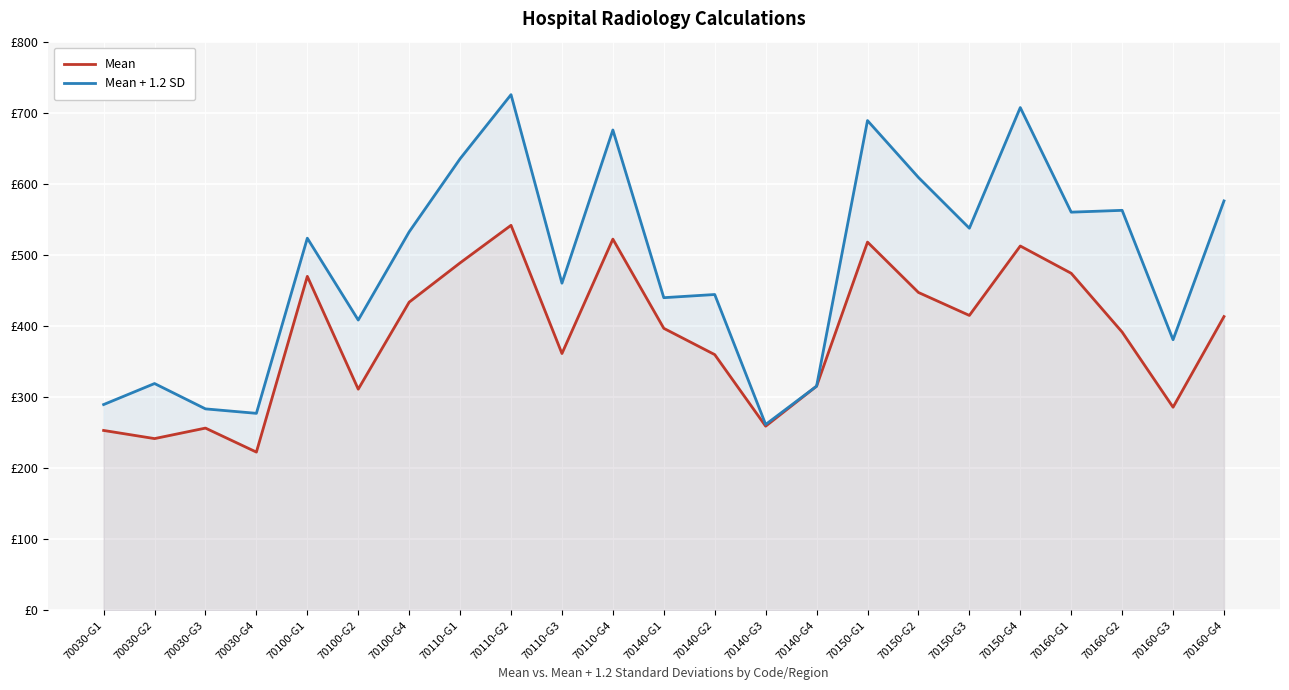

The Mean + 1.2 SD series shows 439.8 at 70140-G1. True or false?

True